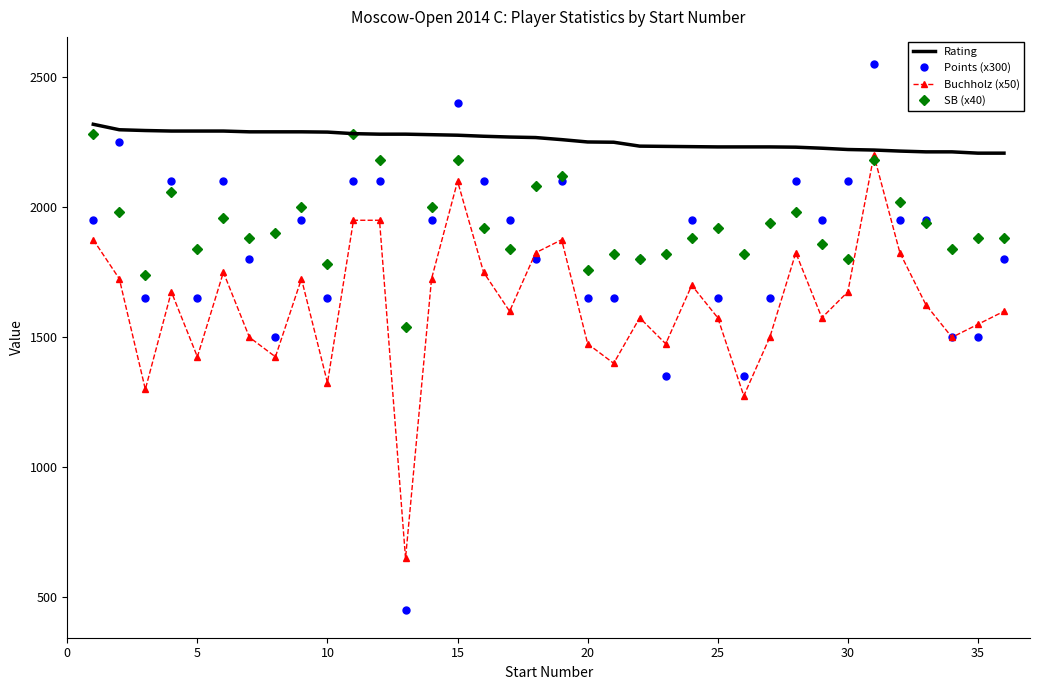

What is the minimum value shown in the chart?

450